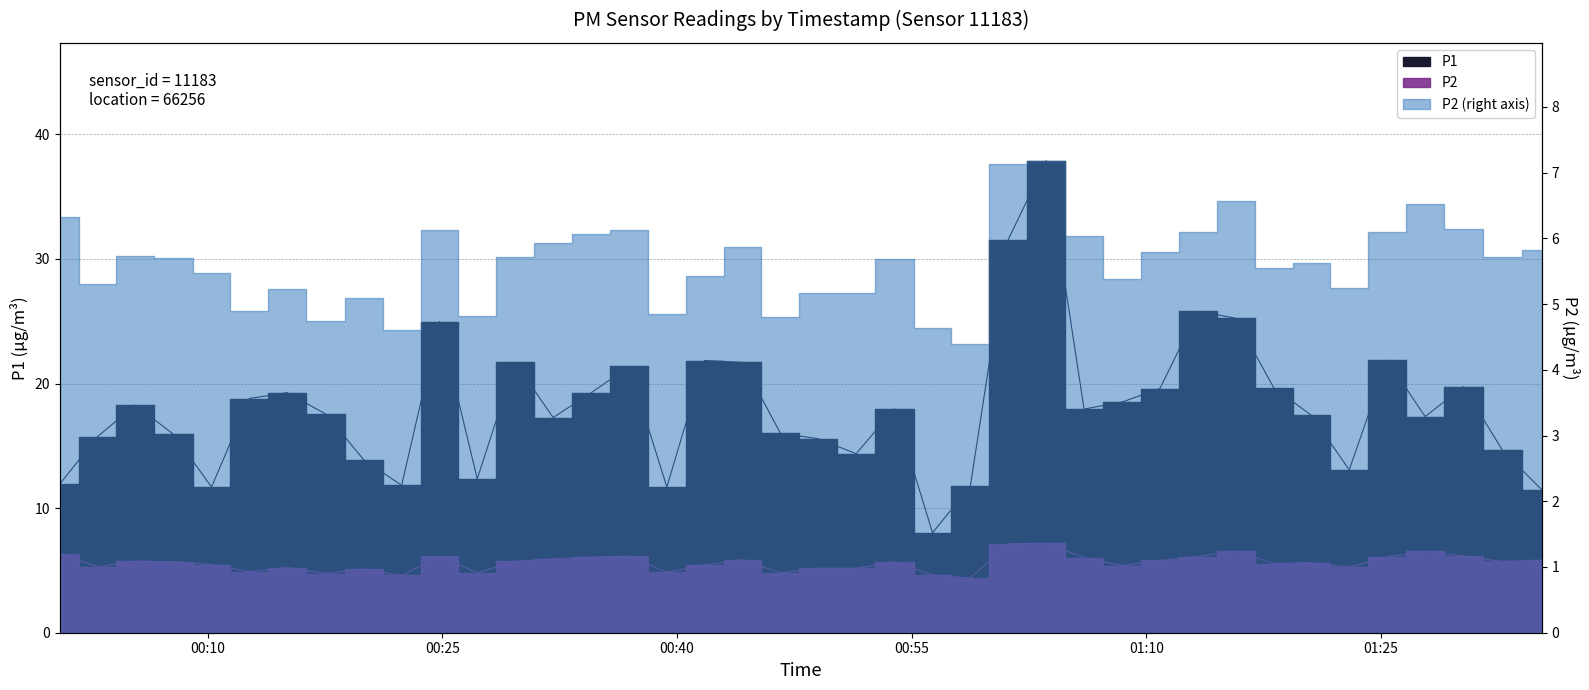

What is the difference between the maximum and second lowest values in the P2 series?

2.6